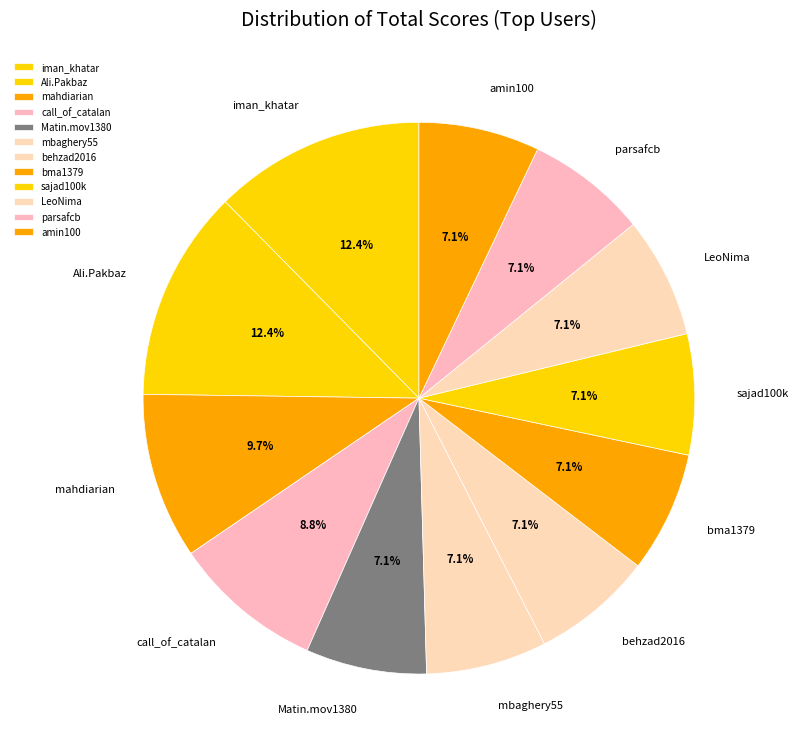

What percentage is NOT represented by behzad2016?

92.9%